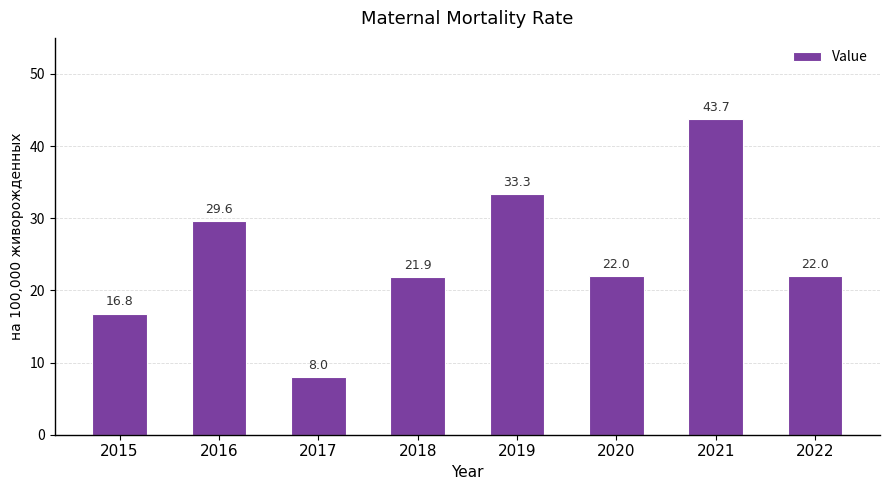

Reading left to right, transcribe all the data shown in this chart.

16.8	29.6	8.0	21.9	33.3	22.0	43.7	22.0